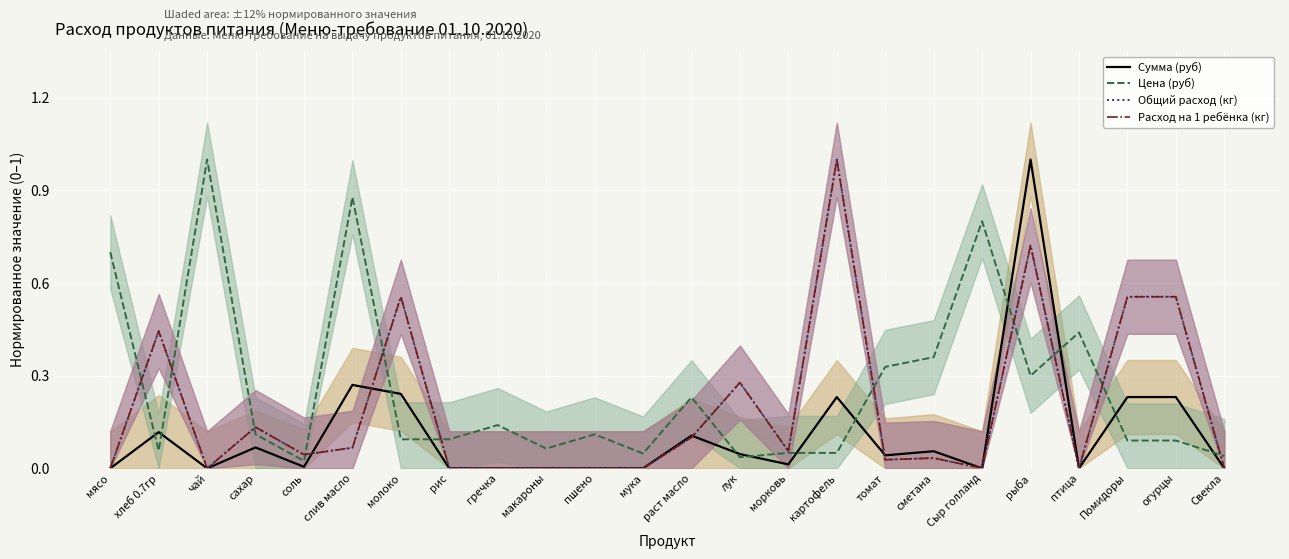

Is this an area chart (filled region under the line)?

No